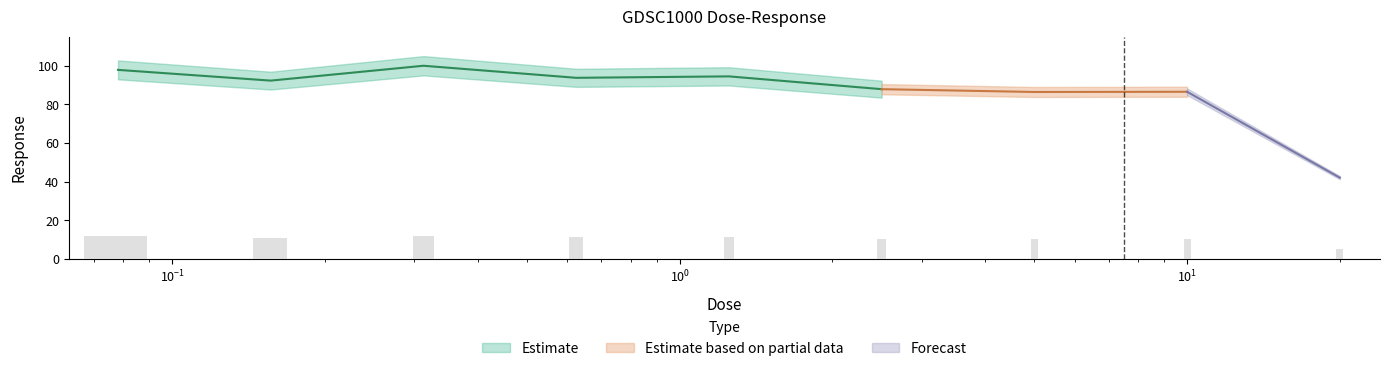

Which category has the highest value across all series?

0.3125